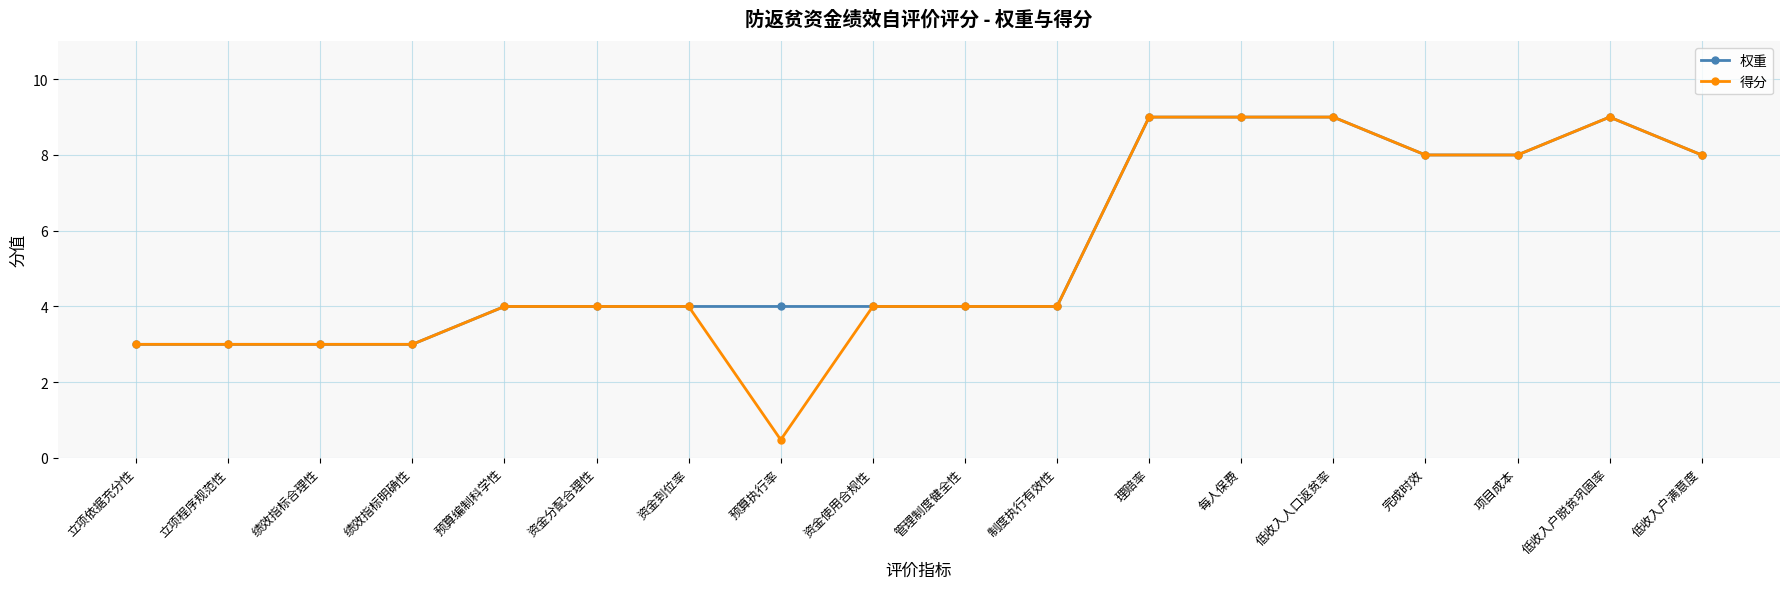

Reading left to right, extract all data points from this chart.

权重: 立项依据充分性=3.0	立项程序规范性=3.0	绩效指标合理性=3.0	绩效指标明确性=3.0	预算编制科学性=4.0	资金分配合理性=4.0	资金到位率=4.0	预算执行率=4.0	资金使用合规性=4.0	管理制度健全性=4.0	制度执行有效性=4.0	理赔率=9.0	每人保费=9.0	低收入人口返贫率=9.0	完成时效=8.0	项目成本=8.0	低收入户脱贫巩固率=9.0	低收入户满意度=8.0
得分: 立项依据充分性=3.0	立项程序规范性=3.0	绩效指标合理性=3.0	绩效指标明确性=3.0	预算编制科学性=4.0	资金分配合理性=4.0	资金到位率=4.0	预算执行率=0.5	资金使用合规性=4.0	管理制度健全性=4.0	制度执行有效性=4.0	理赔率=9.0	每人保费=9.0	低收入人口返贫率=9.0	完成时效=8.0	项目成本=8.0	低收入户脱贫巩固率=9.0	低收入户满意度=8.0